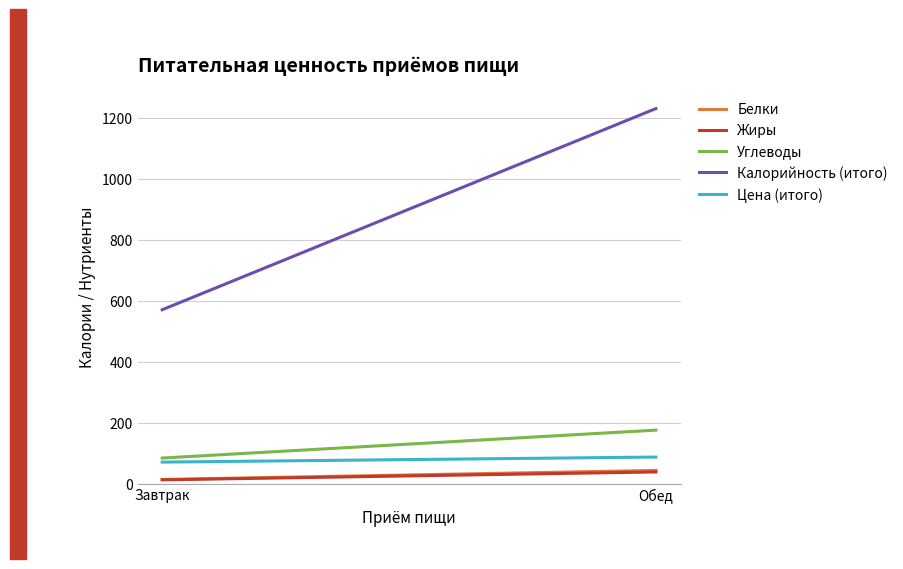

What are all the series names shown in the legend?

Белки, Жиры, Углеводы, Калорийность (итого), Цена (итого)